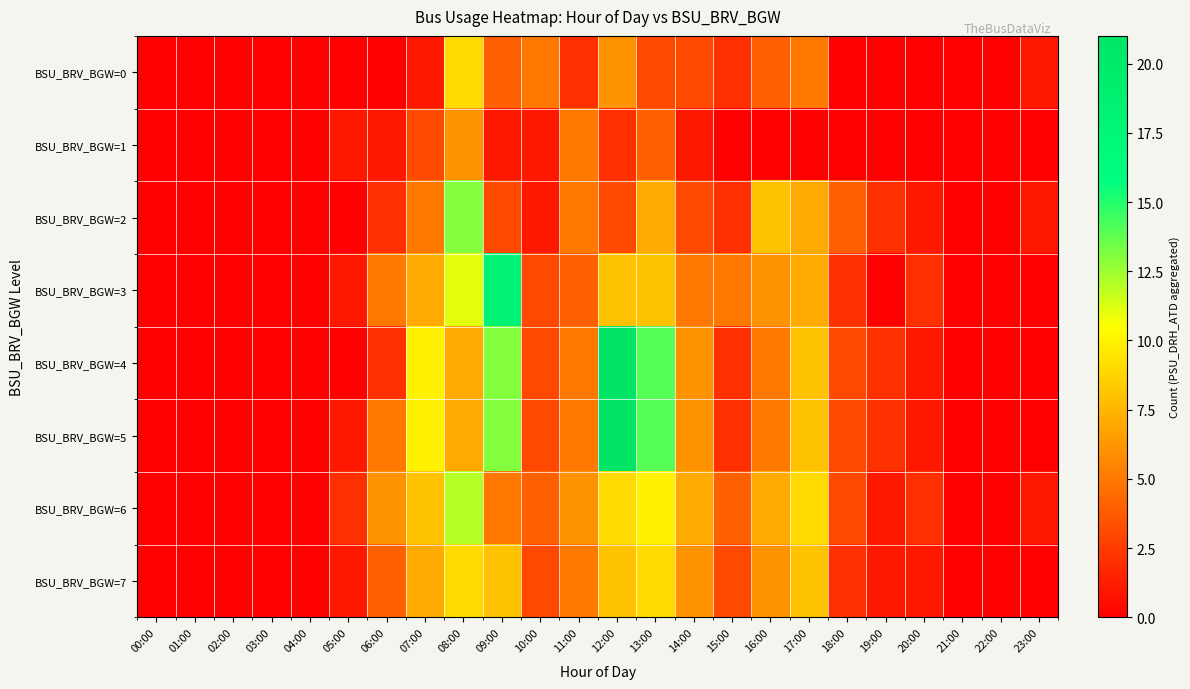

What is the spread (max minus min) of values at 08:00?

7